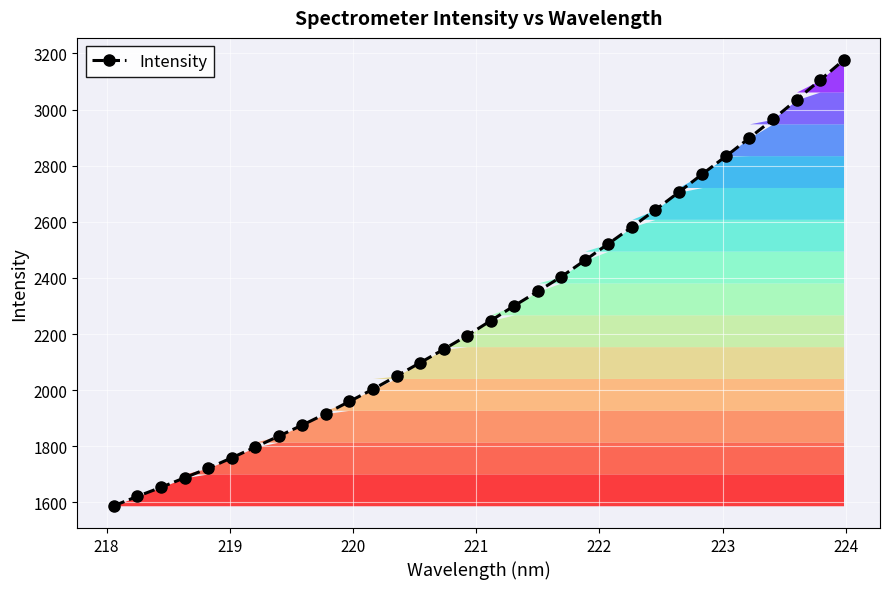

What is the maximum value shown in the chart?

3176.0